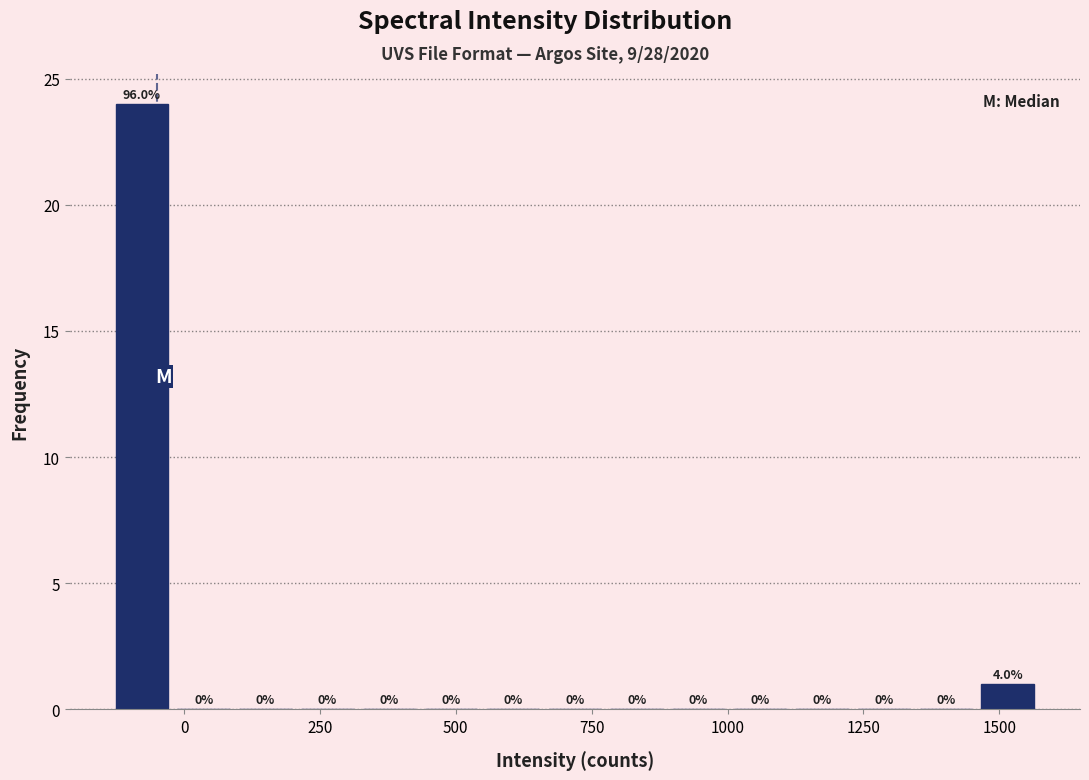

Around what value on the x-axis is the tallest bar? Give the approximate position of its centre, as read against the axis.

-100